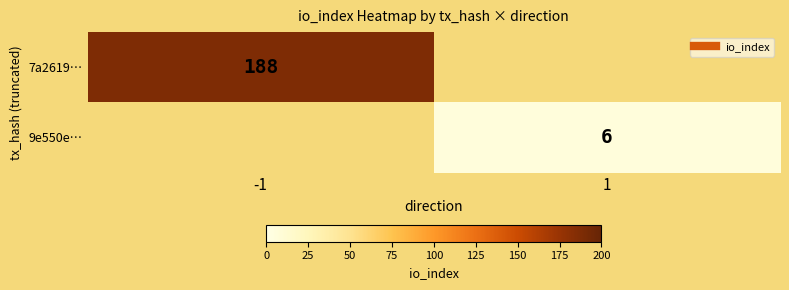

How many series are shown in this chart?

2